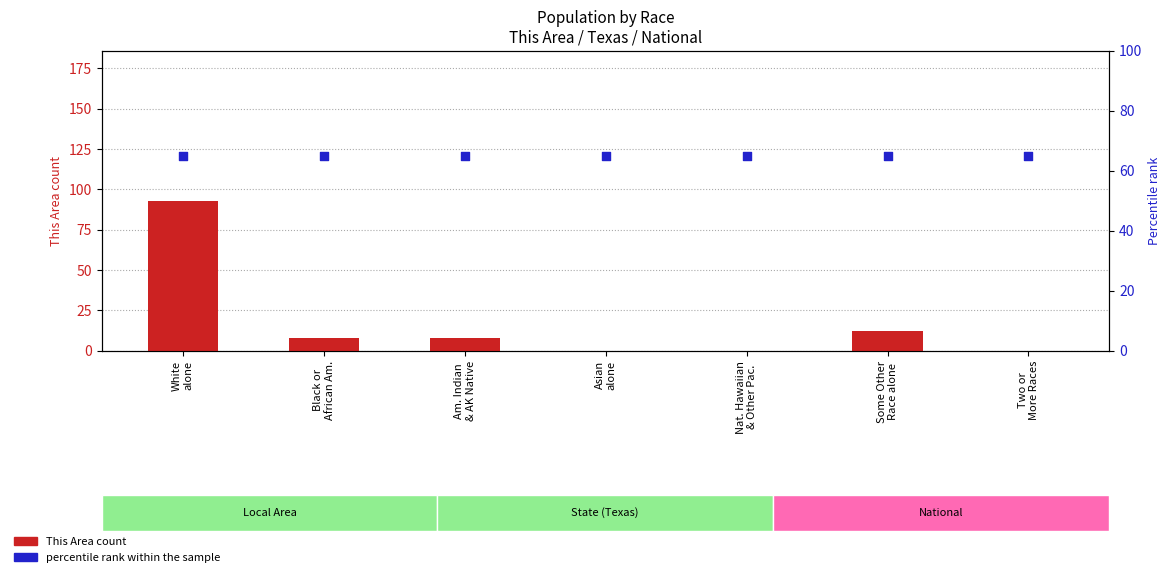

At which category is the sum across all series the highest?

White
alone